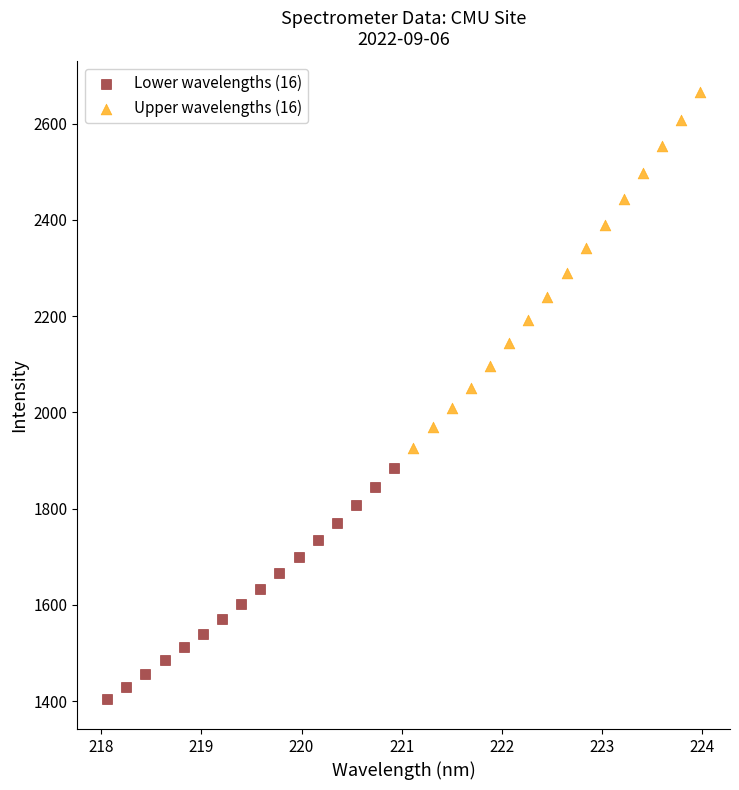

Which series contains the highest Y value?

Upper wavelengths (16)